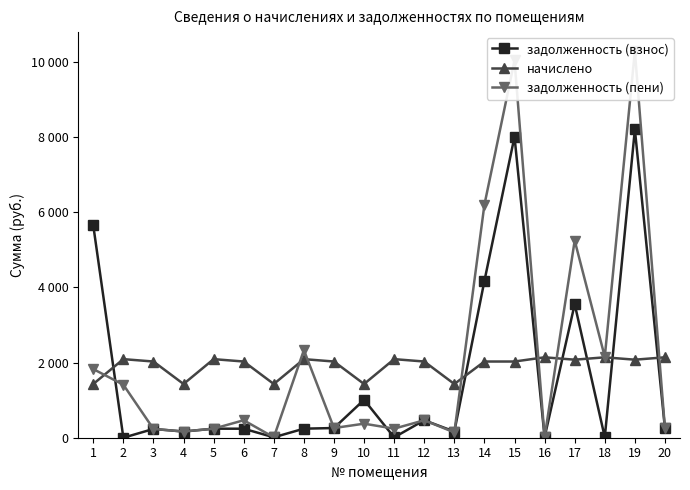

What is the value of the задолженность (пени) point at the 14th from the left?

6197.7